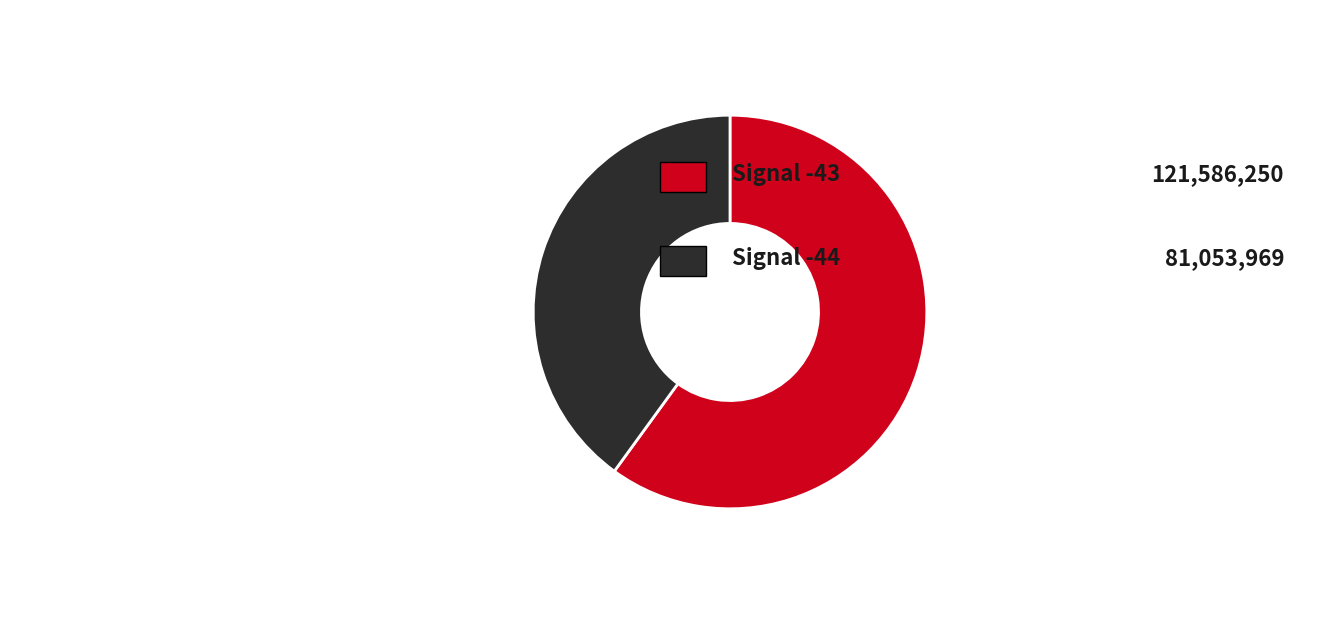

How many slices are in this pie chart?

2